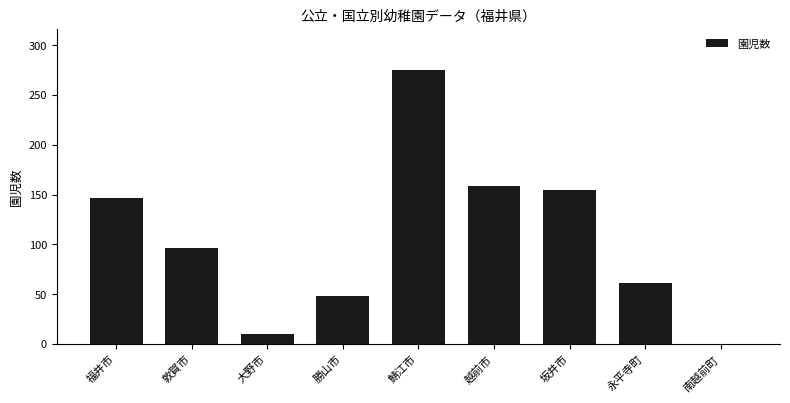

Reading left to right, extract all data points from this chart.

147	96	10	48	275	159	155	61	0